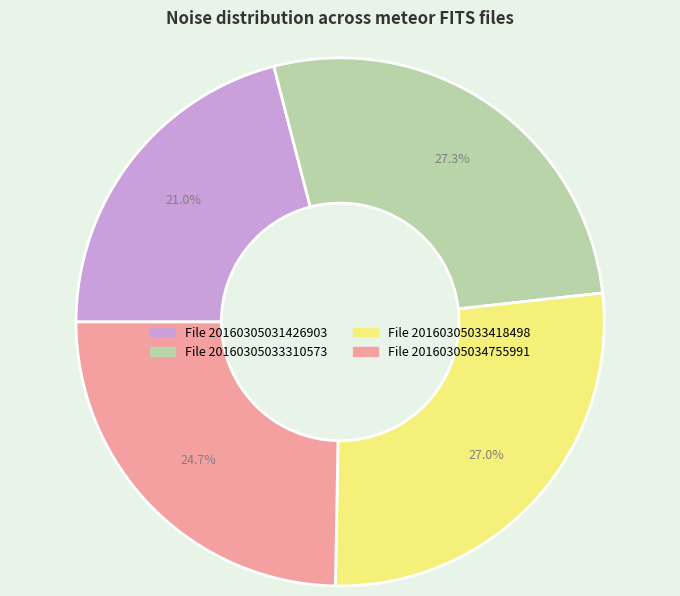

Does any single category account for the majority?

No